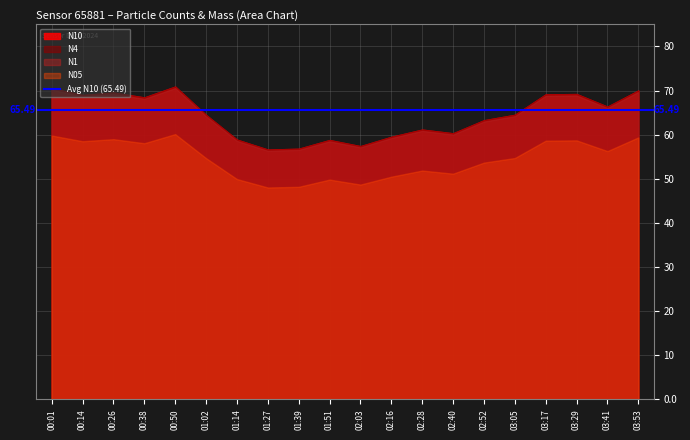

Which label corresponds to the smallest value in the chart?

01:27